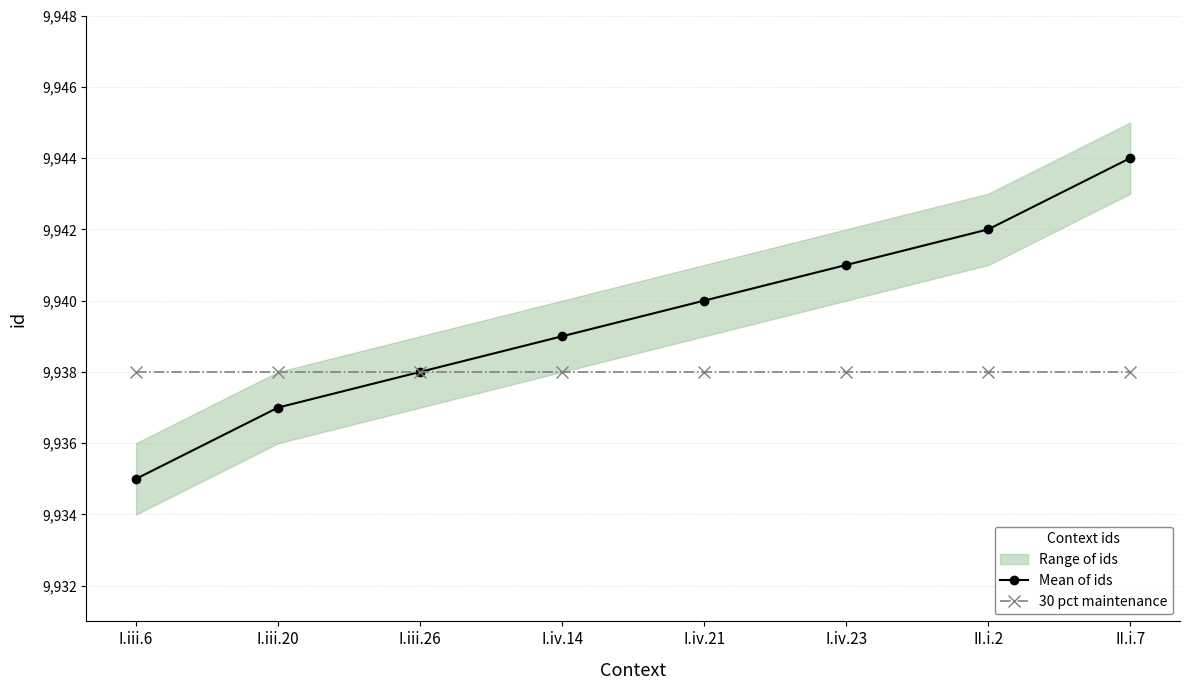

What is the value of the Mean of ids point at the 6th from the left?

9941